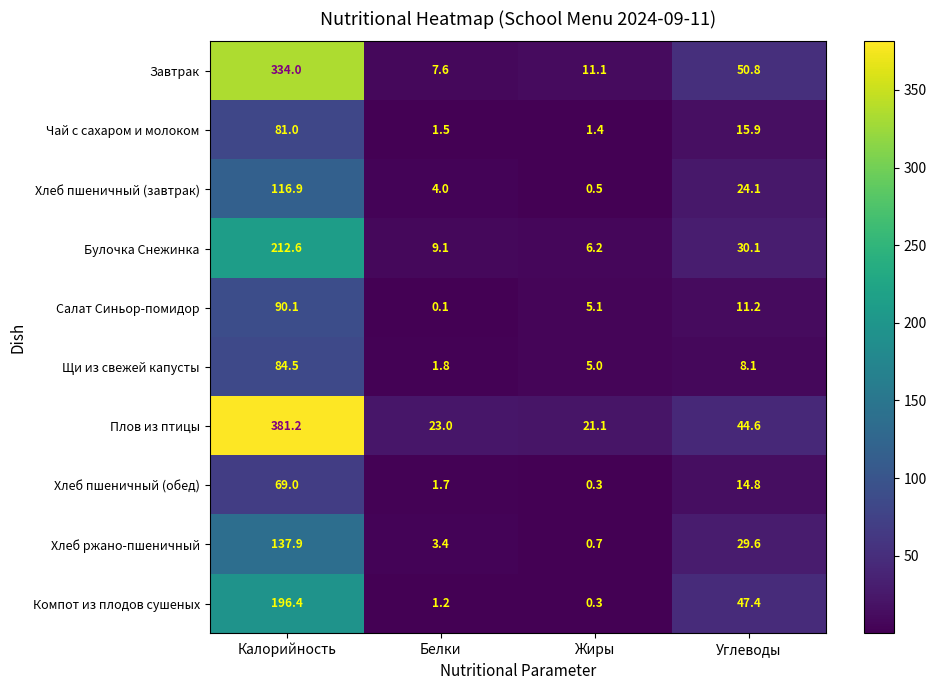

Rank the series by their maximum value, from highest to lowest.

Плов из птицы, Завтрак, Булочка Снежинка, Компот из плодов сушеных, Хлеб ржано-пшеничный, Хлеб пшеничный (завтрак), Салат Синьор-помидор, Щи из свежей капусты, Чай с сахаром и молоком, Хлеб пшеничный (обед)